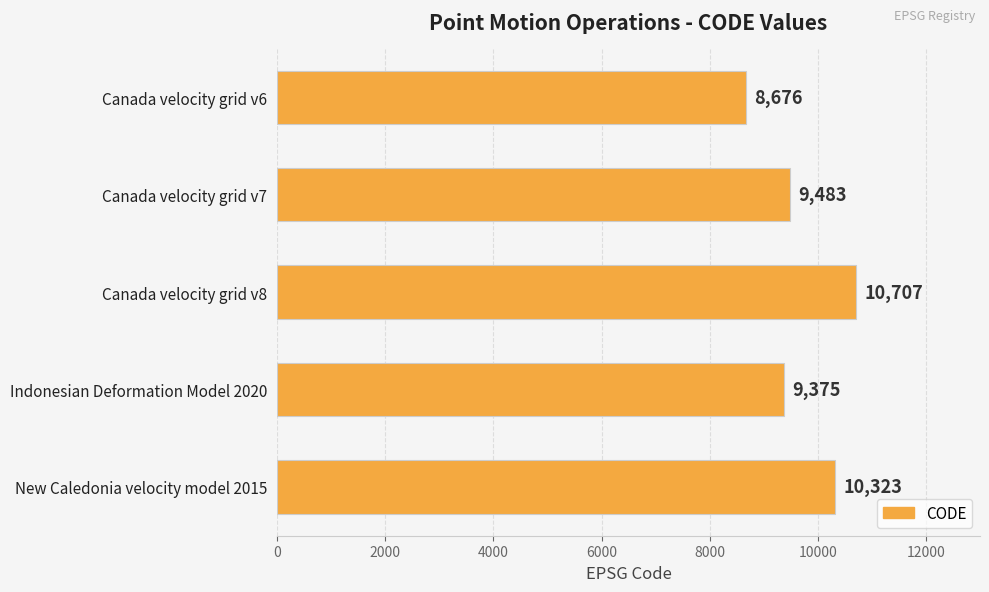

How many distinct data groups are displayed?

1